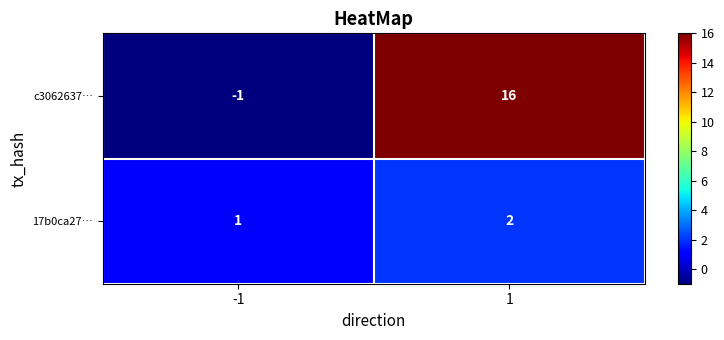

Which series has the widest spread of values?

c3062637…